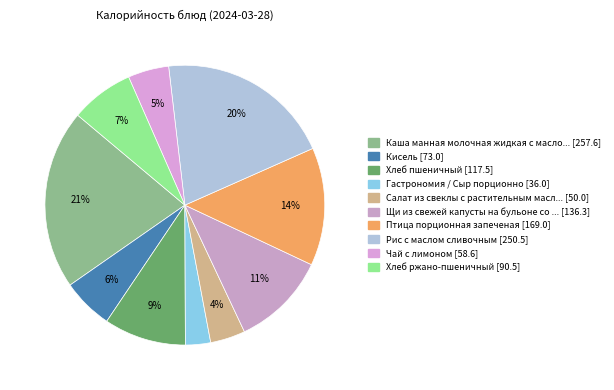

Is there a majority slice in this chart?

No